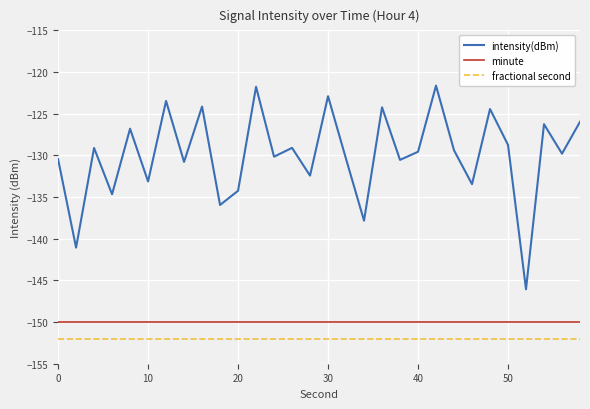

Which series has the widest spread of values?

intensity(dBm)